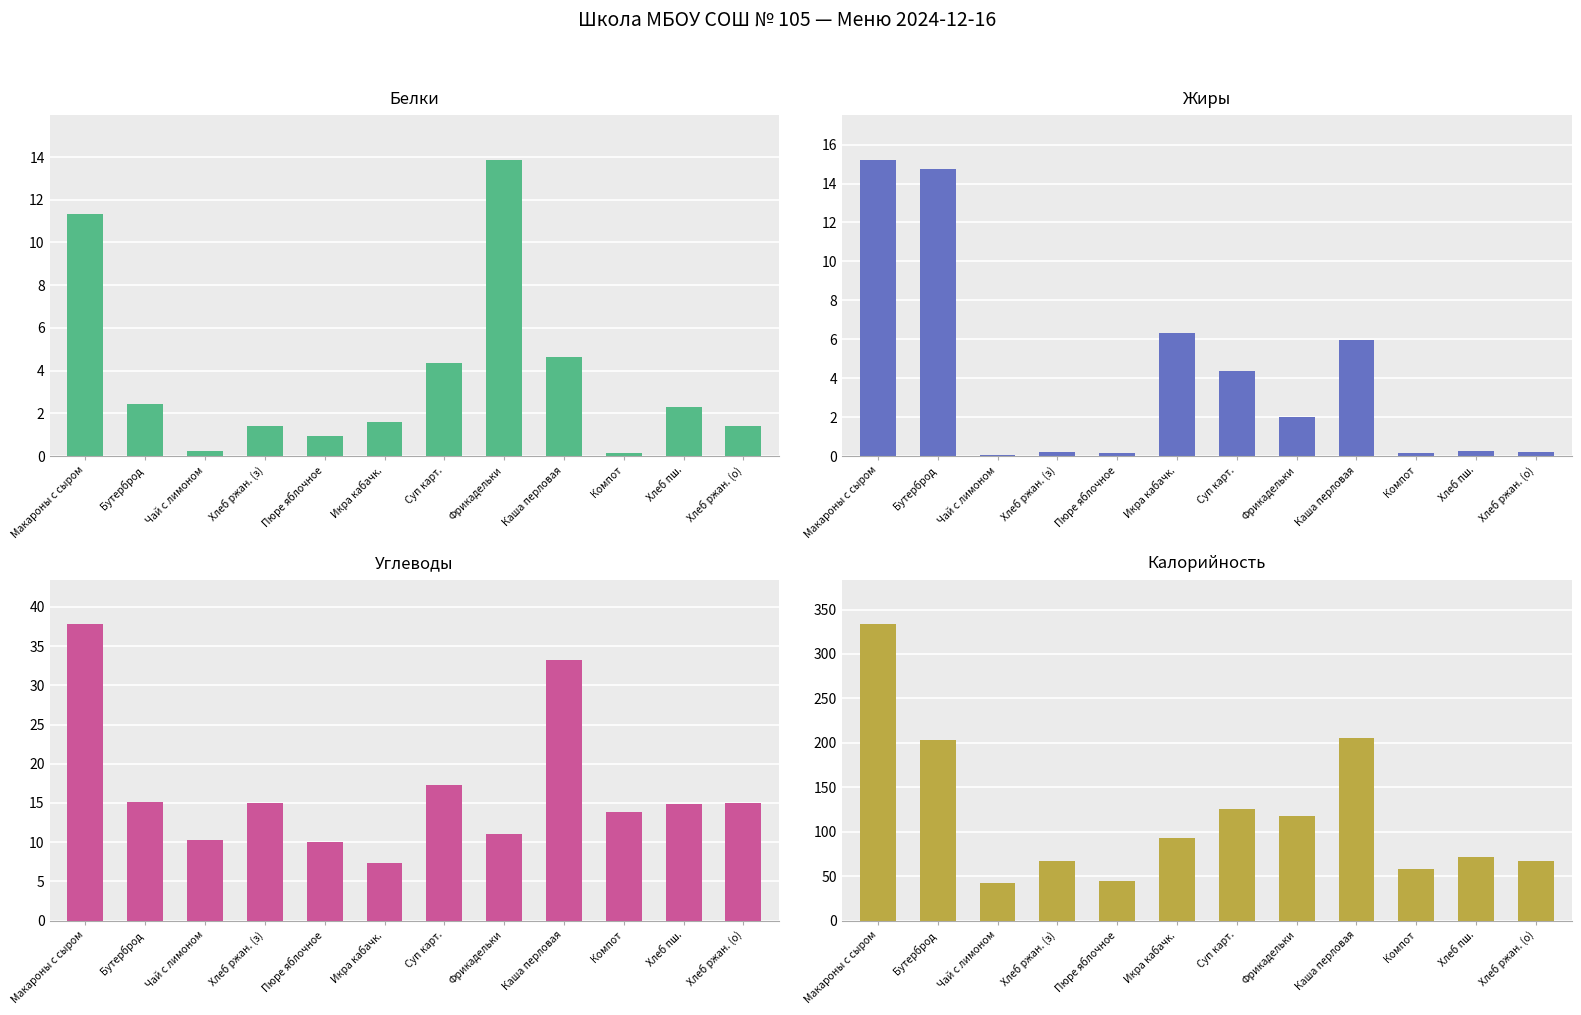

Which series has the widest spread of values?

Калорийность